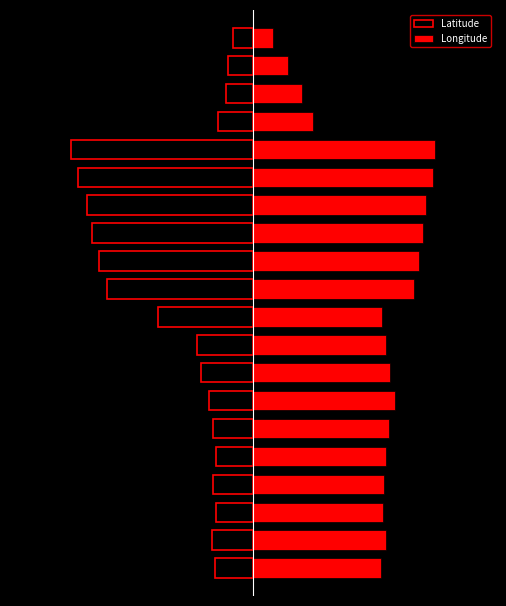

Is it true that Latitude equals -23.9 at 17?

False